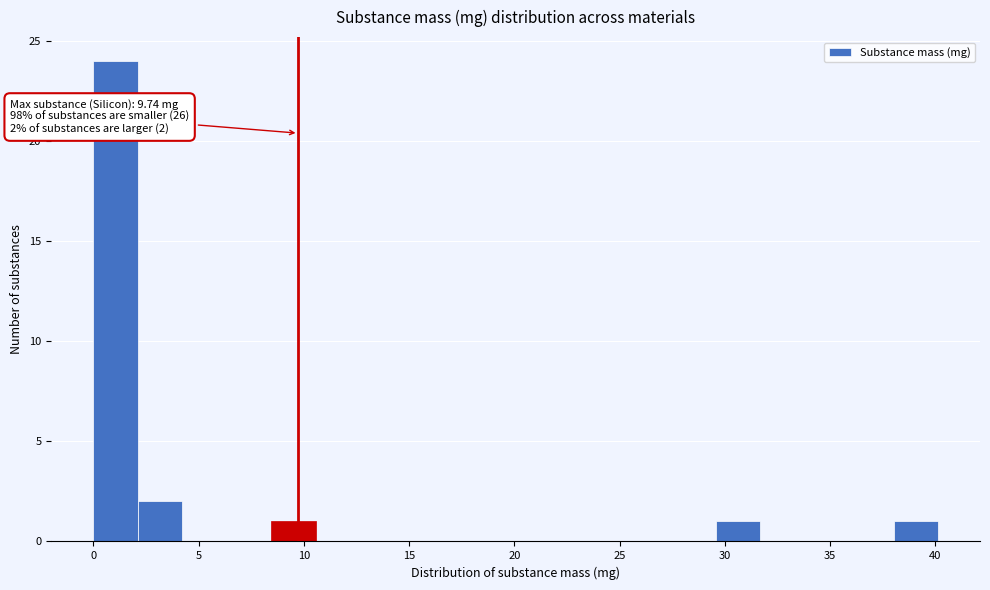

Over which range of the x-axis is the bar tallest?

0.0 to 2.0